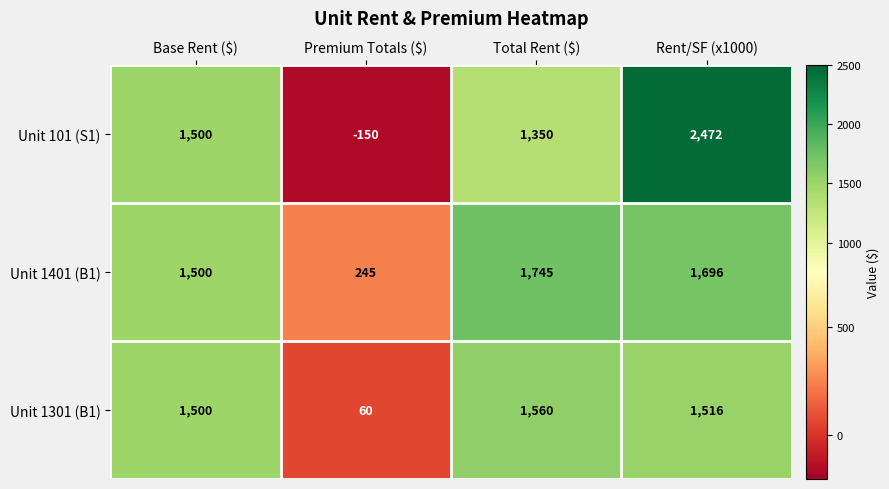

Which label corresponds to the largest value in the chart?

Rent/SF (x1000)